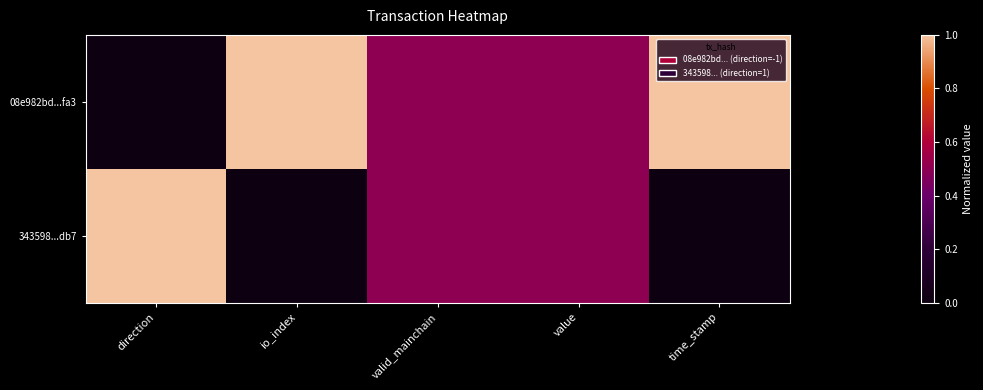

Which series changed the most between direction and valid_mainchain?

08e982bd...fa3